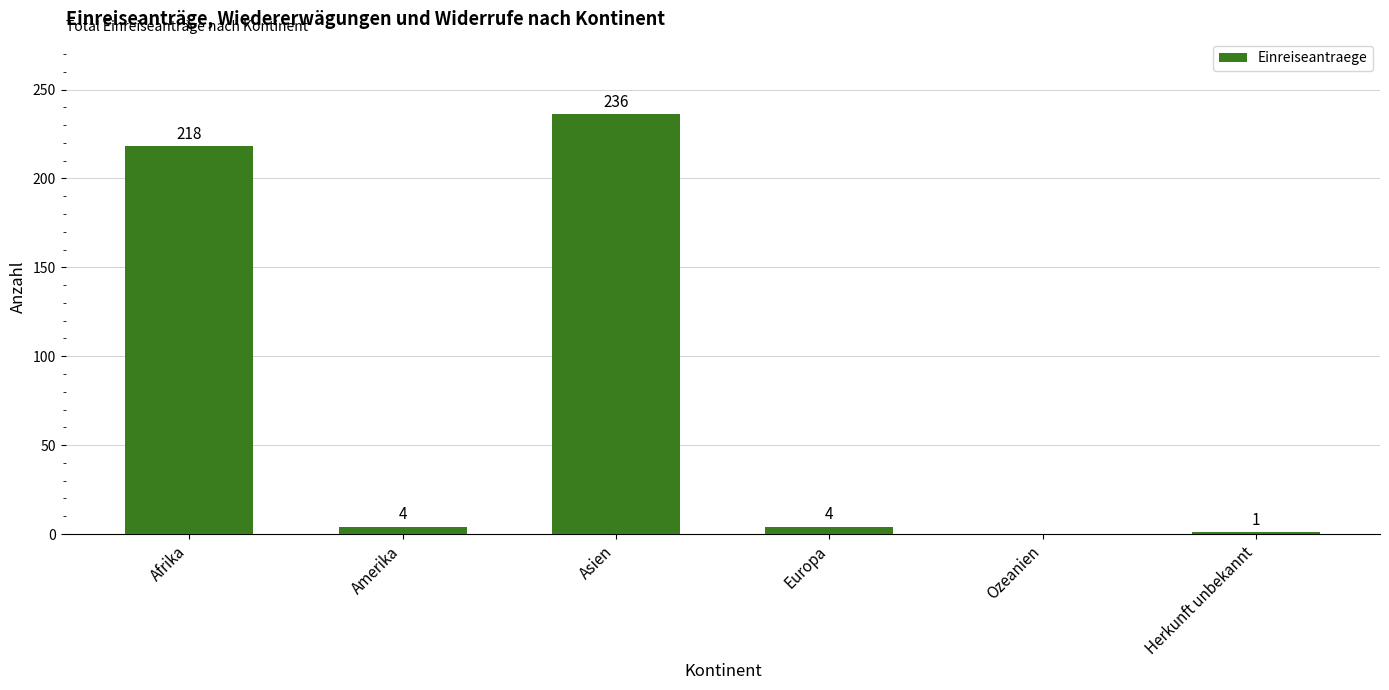

Reading left to right, extract all data points from this chart.

Afrika=218	Amerika=4	Asien=236	Europa=4	Ozeanien=0	Herkunft unbekannt=1